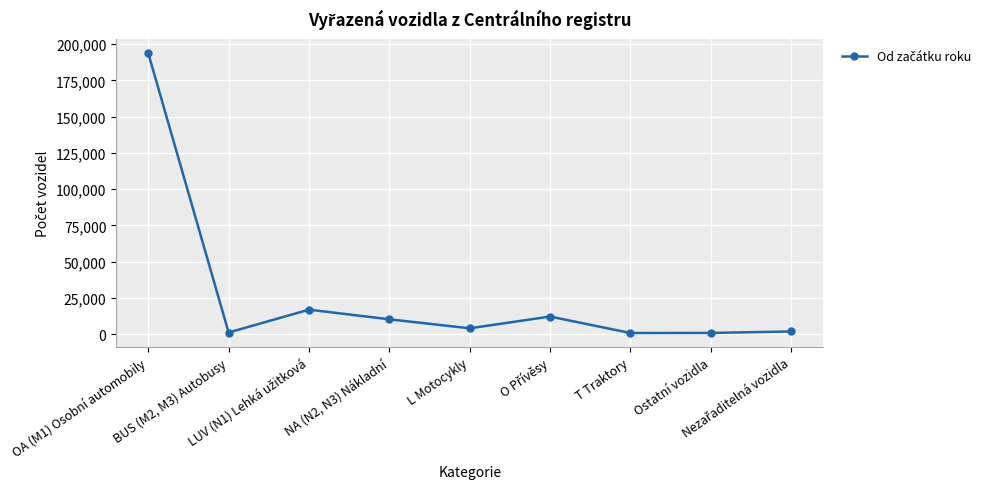

Does the chart have visible grid lines?

Yes